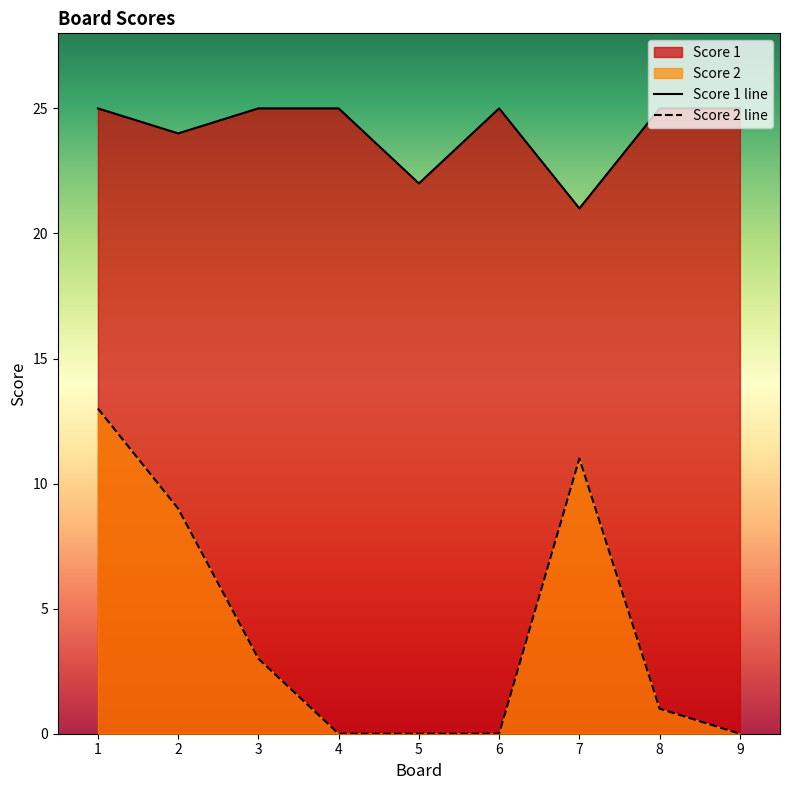

At which category is the sum across all series the highest?

1